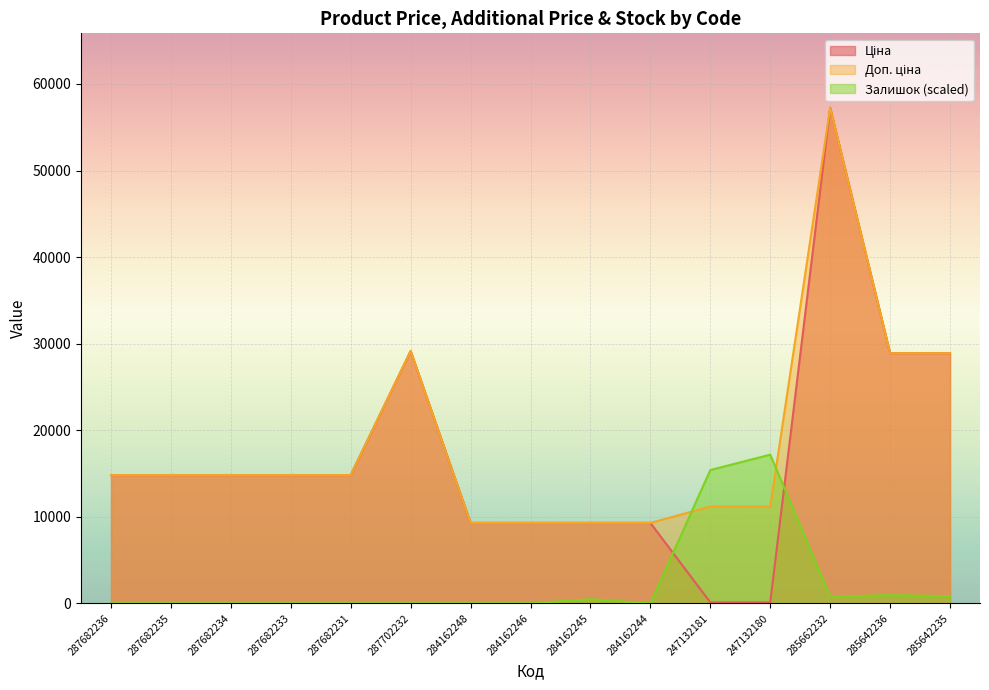

After their last crossing, which series has the higher values: Залишок or Ціна?

Ціна